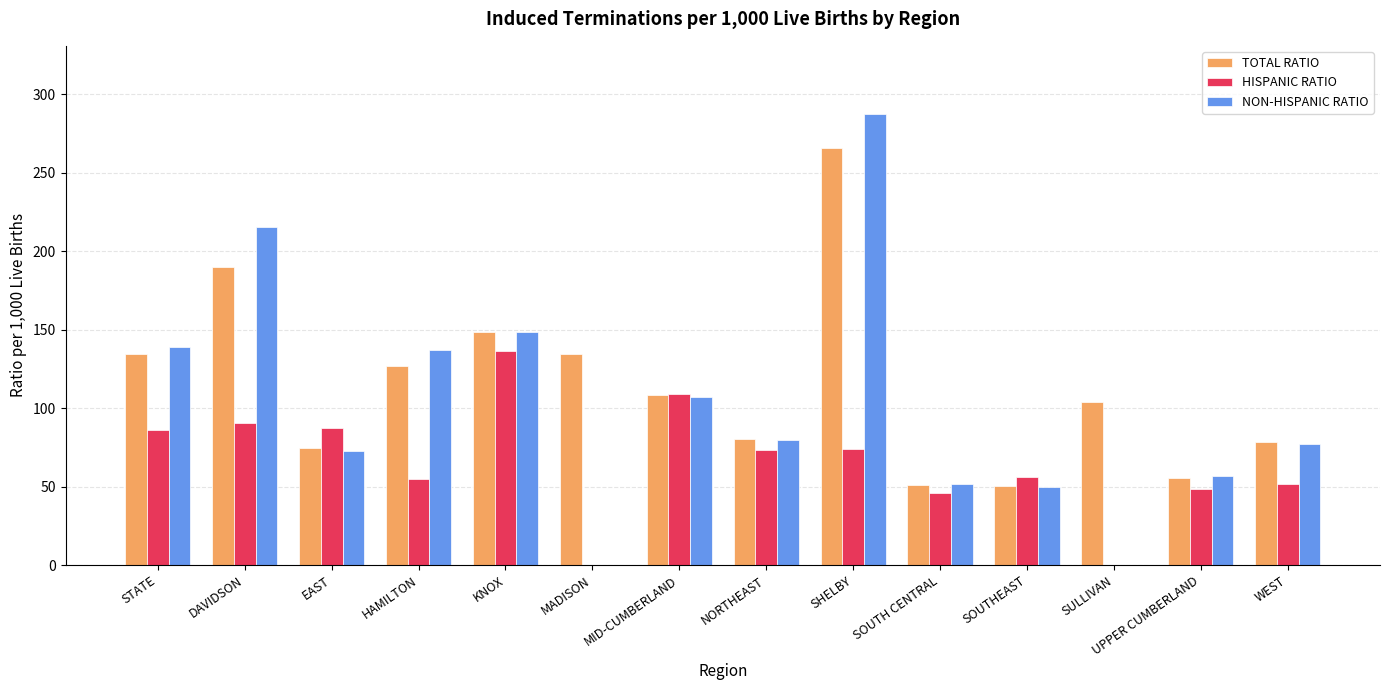

At which label does NON-HISPANIC RATIO reach its peak?

SHELBY